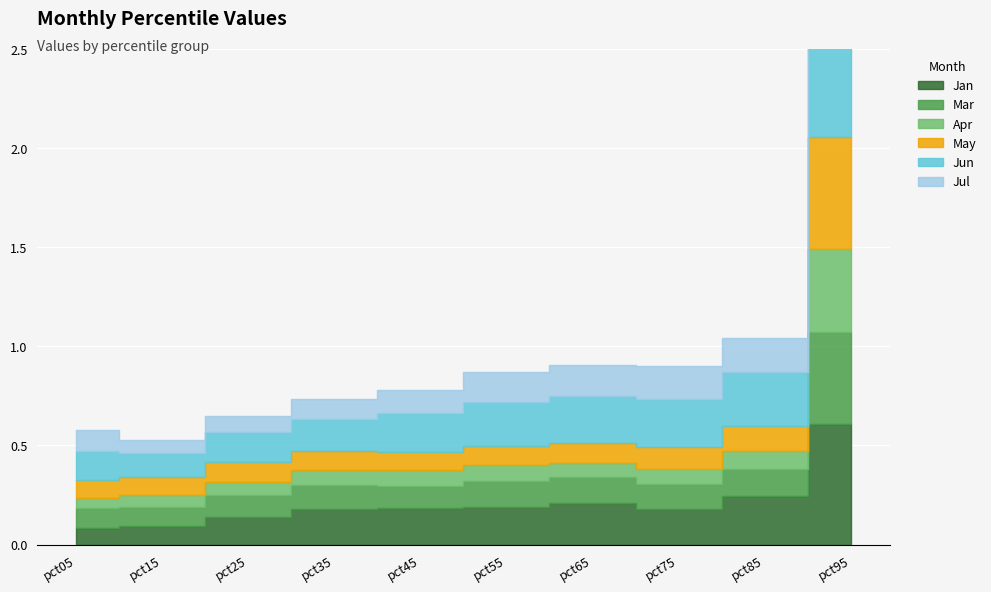

True or false: Jun has a value of 0.2 at pct65.

True